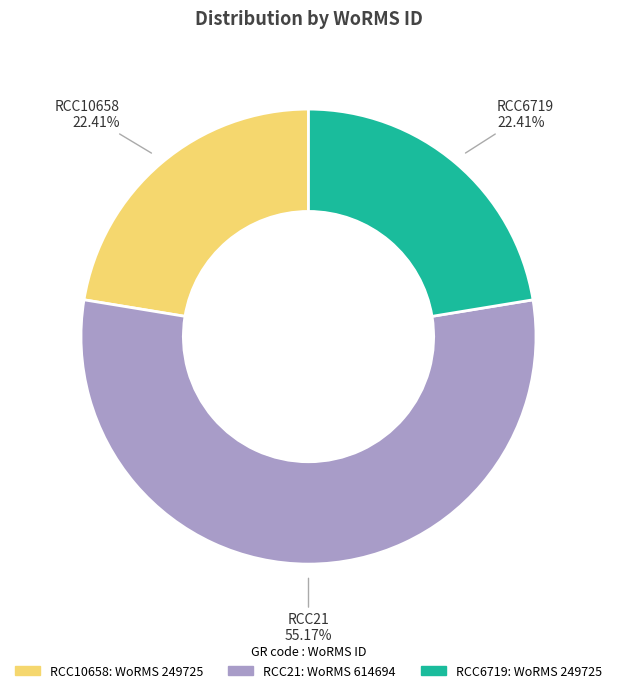

Which slice is the largest?

RCC21